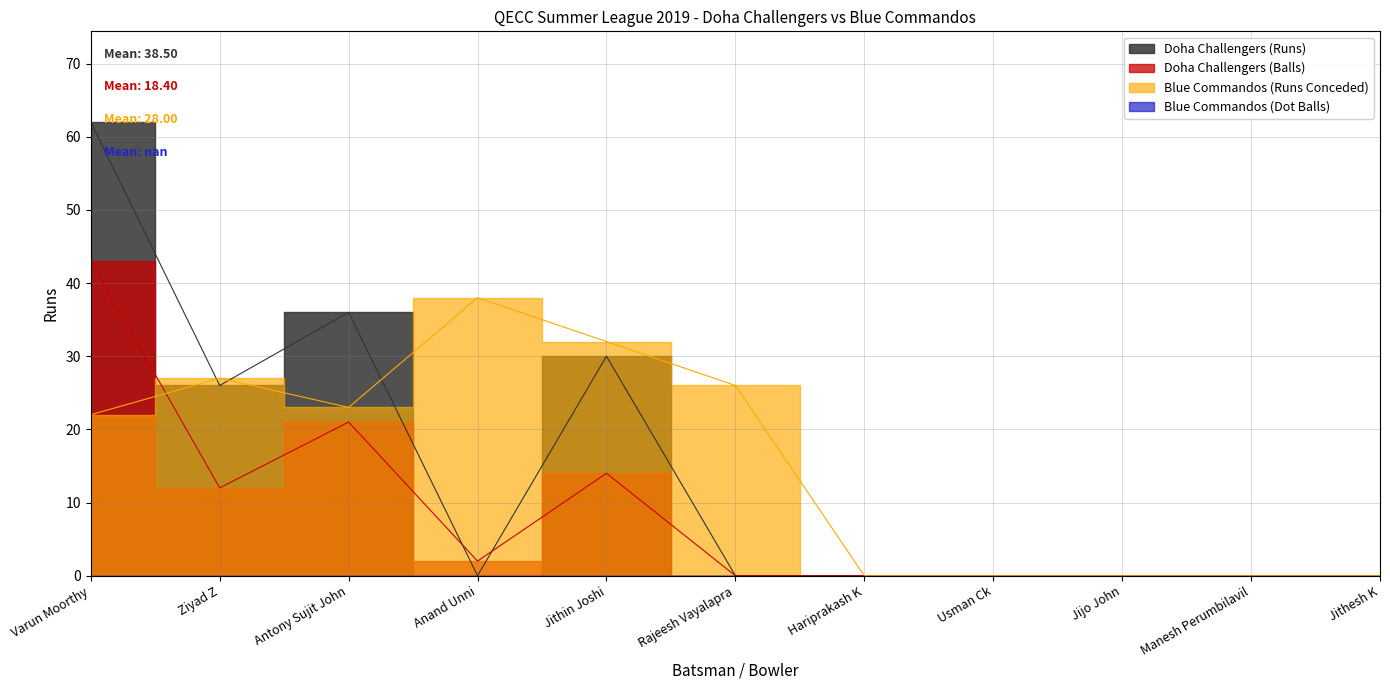

Which series has the largest total across all categories?

Blue Commandos (Runs Conceded)